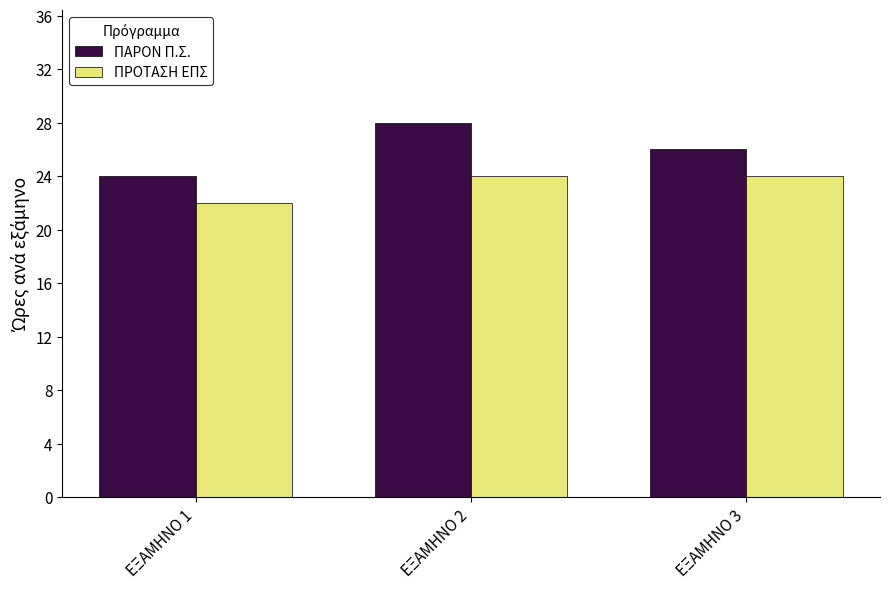

What is the smallest value displayed?

22